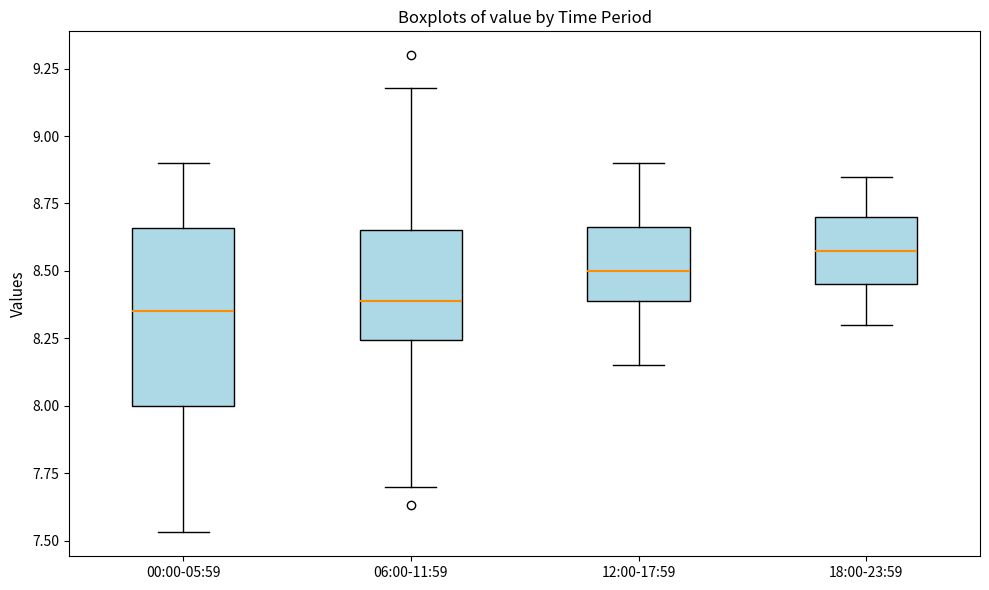

Reading left to right, transcribe this box plot: for each box, give where its median line is, the range the box spans, and where its two whiskers end, as read against the y-axis. The values are not printed on the chart, so give them approximately, as read against the axis.

00:00-05:59: median 8.35, box 8.00 to 8.65, whiskers 7.55 to 8.90
06:00-11:59: median 8.40, box 8.25 to 8.65, whiskers 7.70 to 9.20
12:00-17:59: median 8.50, box 8.40 to 8.65, whiskers 8.15 to 8.90
18:00-23:59: median 8.60, box 8.45 to 8.70, whiskers 8.30 to 8.85